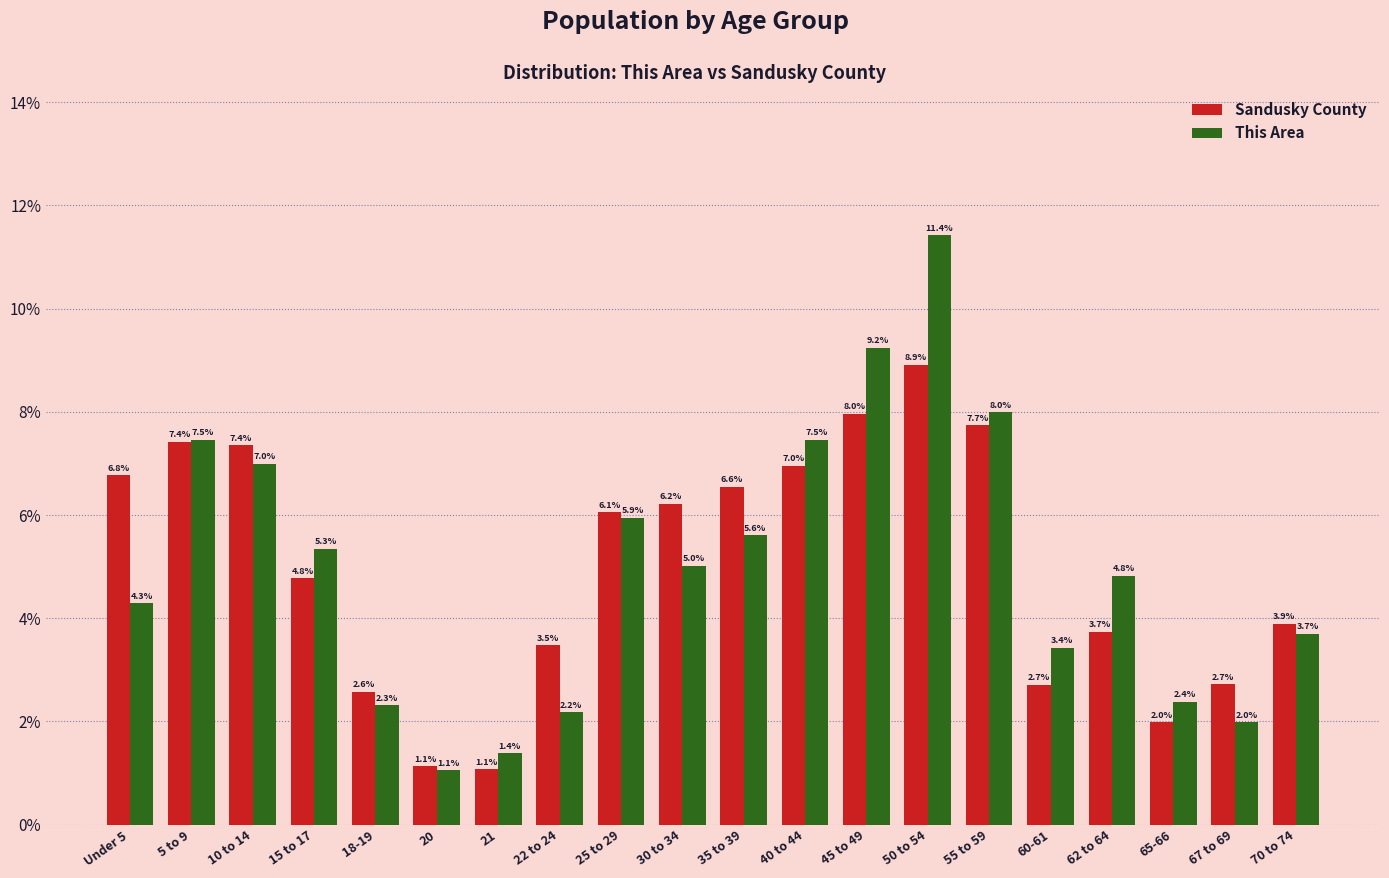

List the series in order of their peak value, lowest first.

Sandusky County, This Area